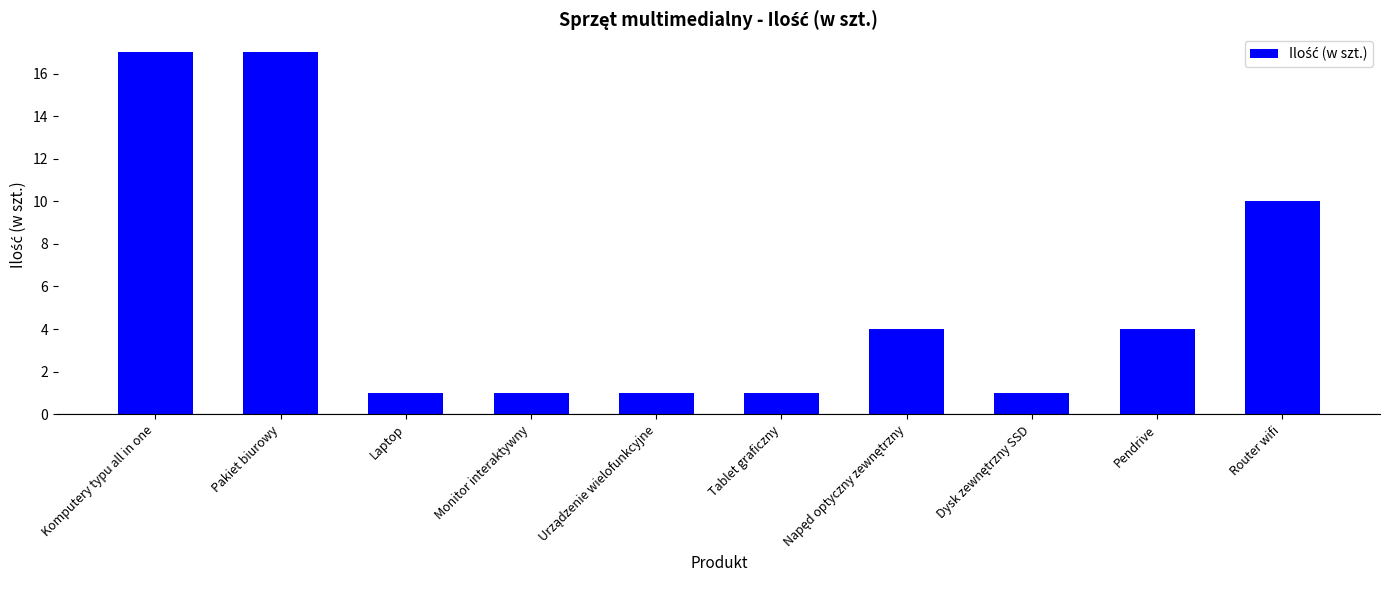

What is the difference between the maximum and minimum values?

16